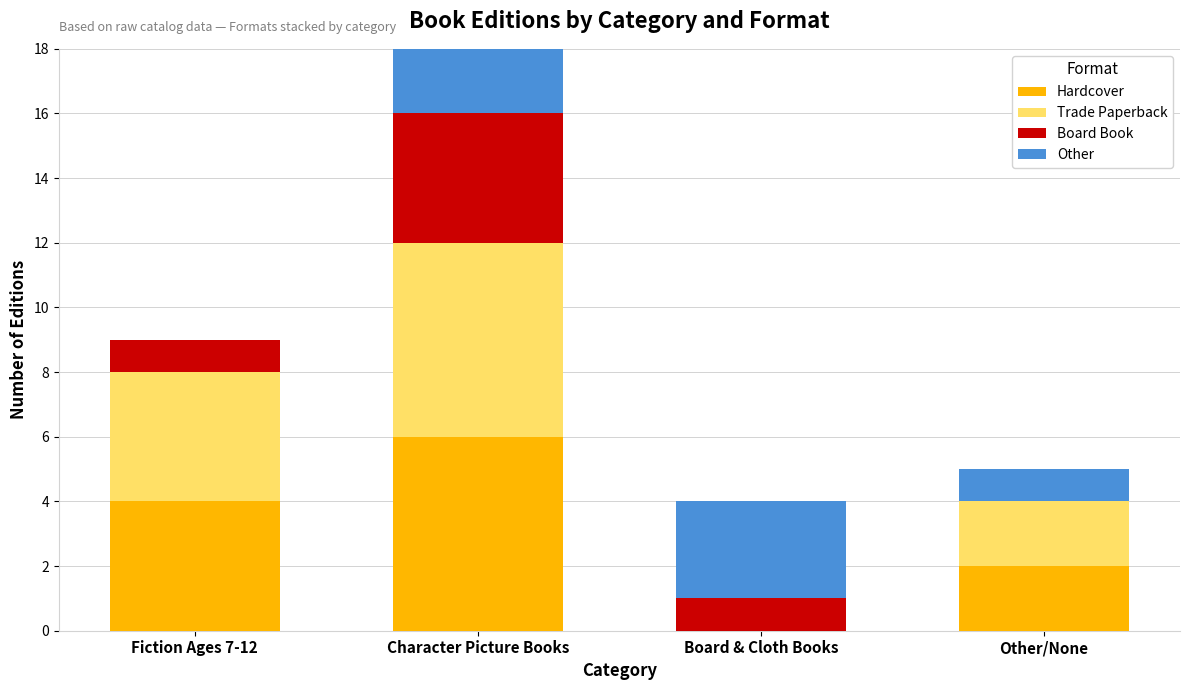

What is the highest value of the Hardcover series?

6